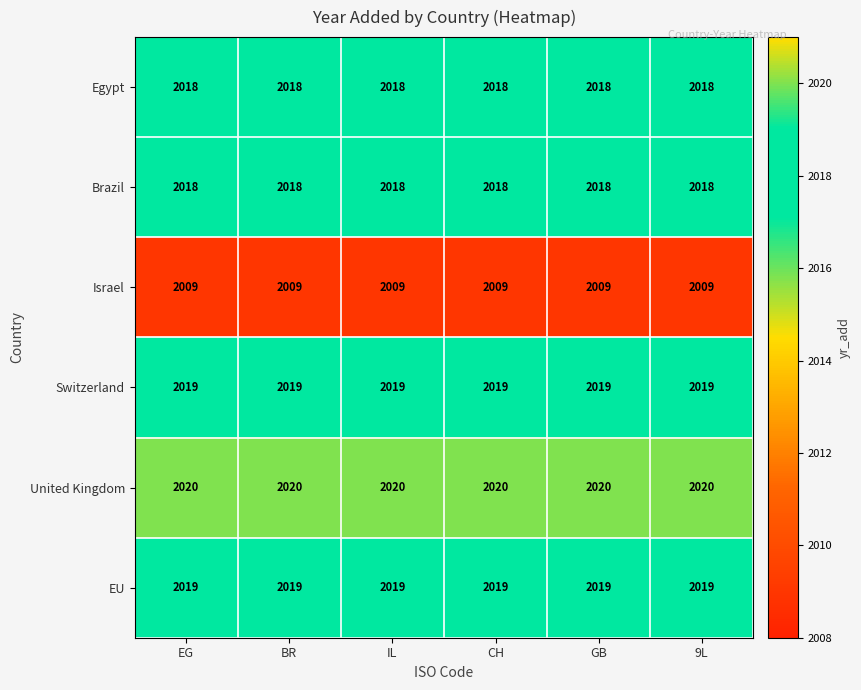

Which series has the largest total across all categories?

United Kingdom